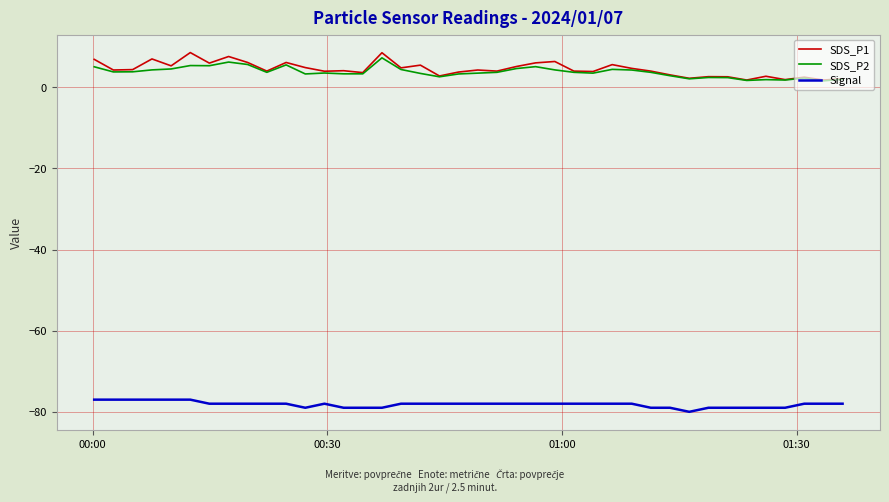

What is the greatest value displayed?

8.6